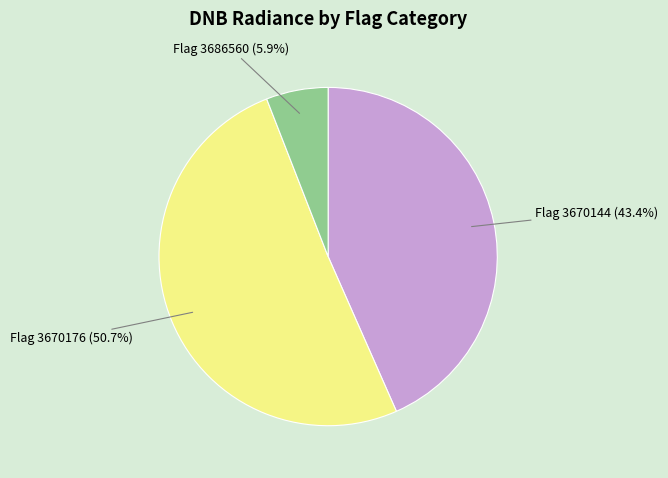

Is there a majority slice in this chart?

Yes